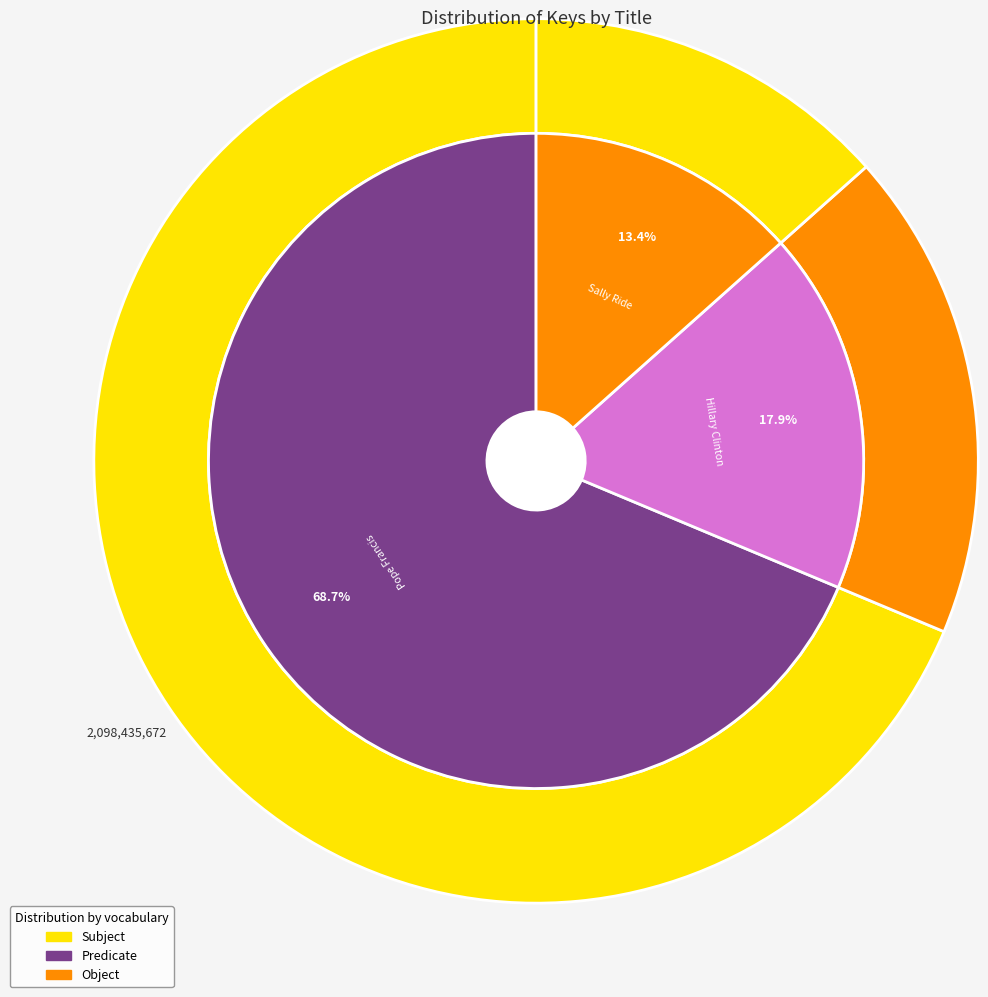

Is there a majority slice in this chart?

Yes